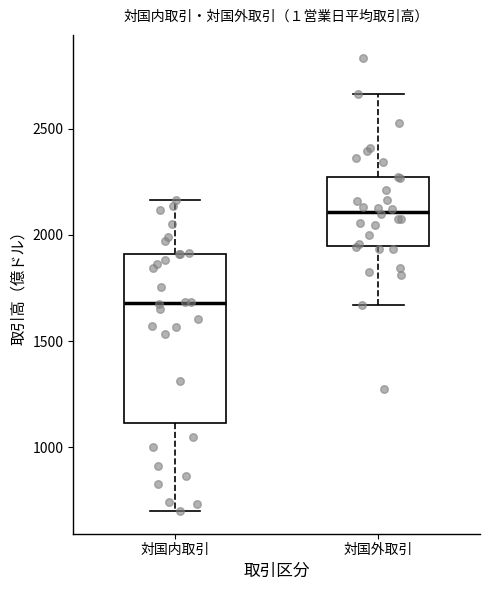

Which box has the highest median line?

対国外取引